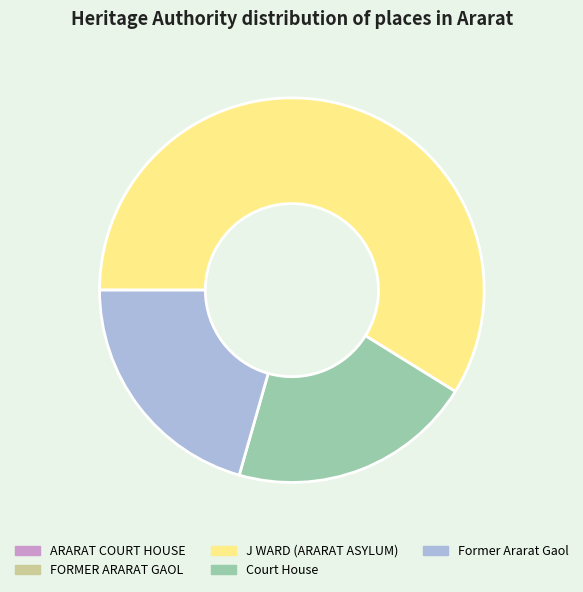

Is it true that Court House is 21% of the pie?

True